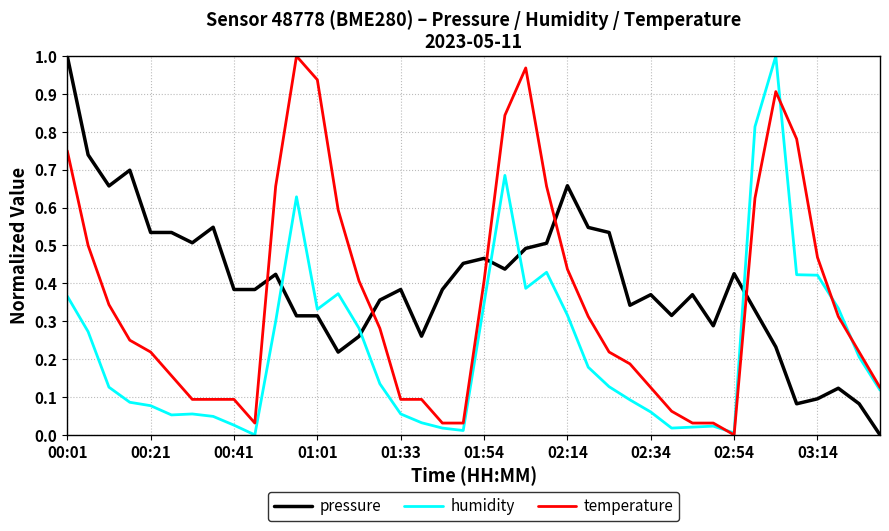

True or false: pressure and humidity intersect in this chart.

True